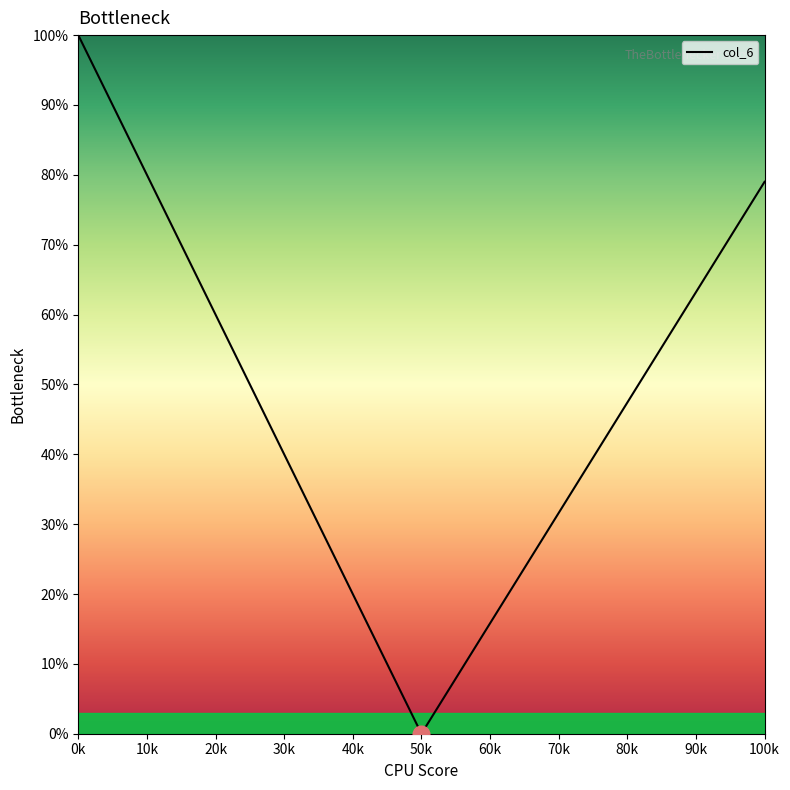

What is the greatest value displayed?

100.0